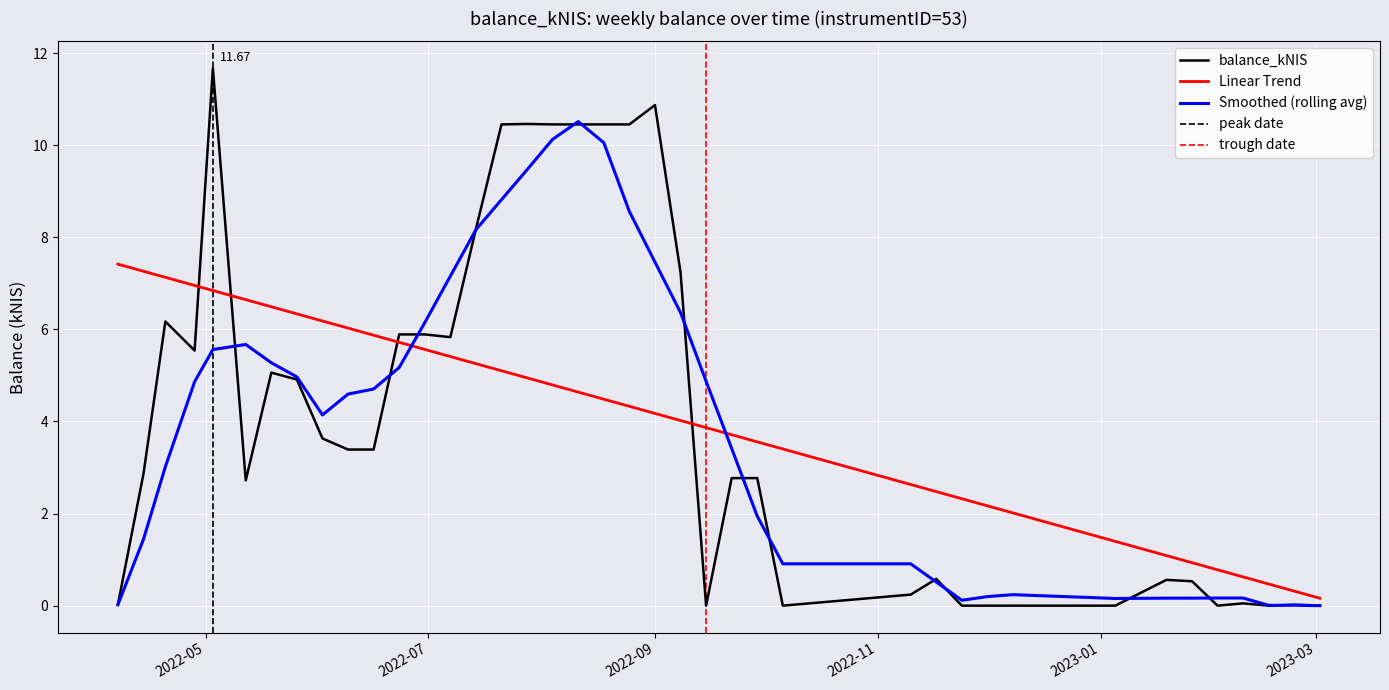

Count the number of values greater than 3.

20